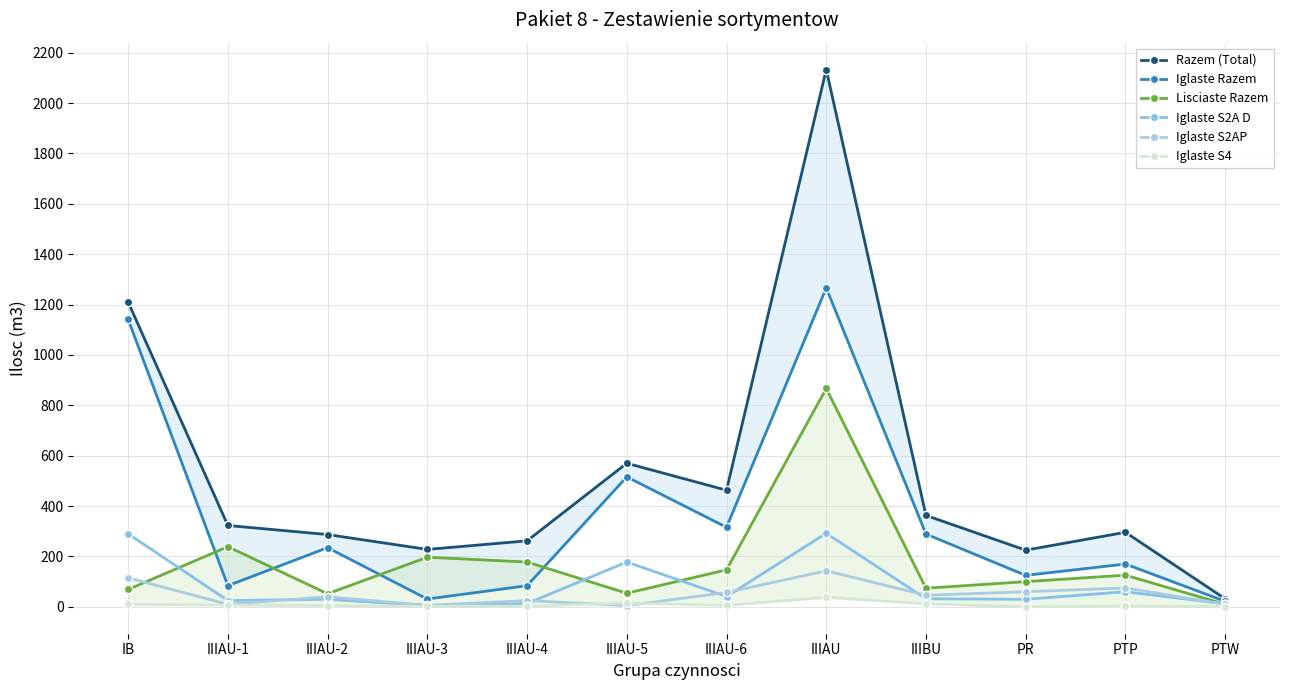

Which category has the highest value across all series?

IIIAU